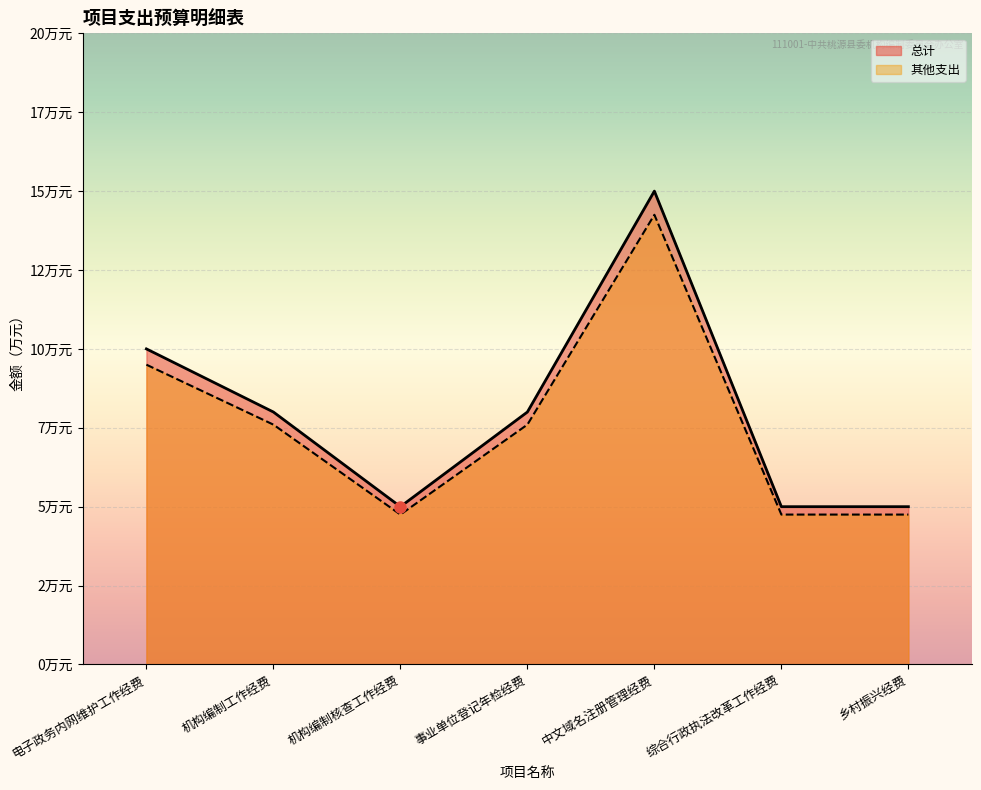

Rank the series by their maximum value, from lowest to highest.

其他支出, 总计